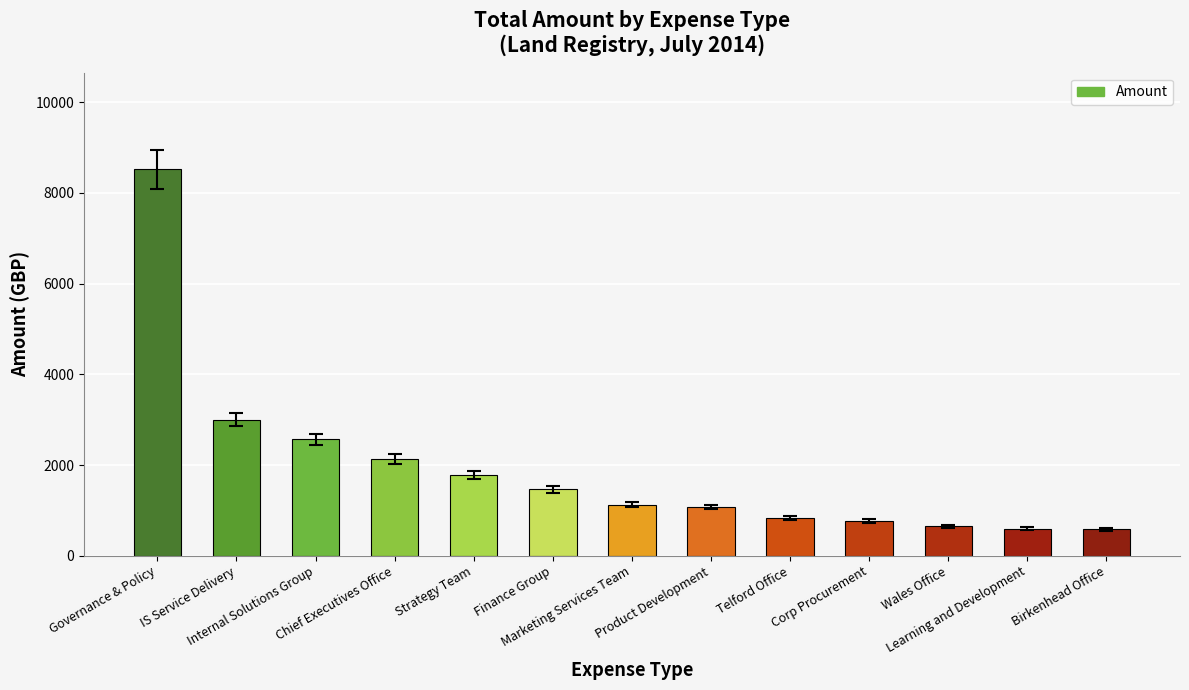

What is the ratio of the value at Telford Office to the value at Finance Group?

0.6